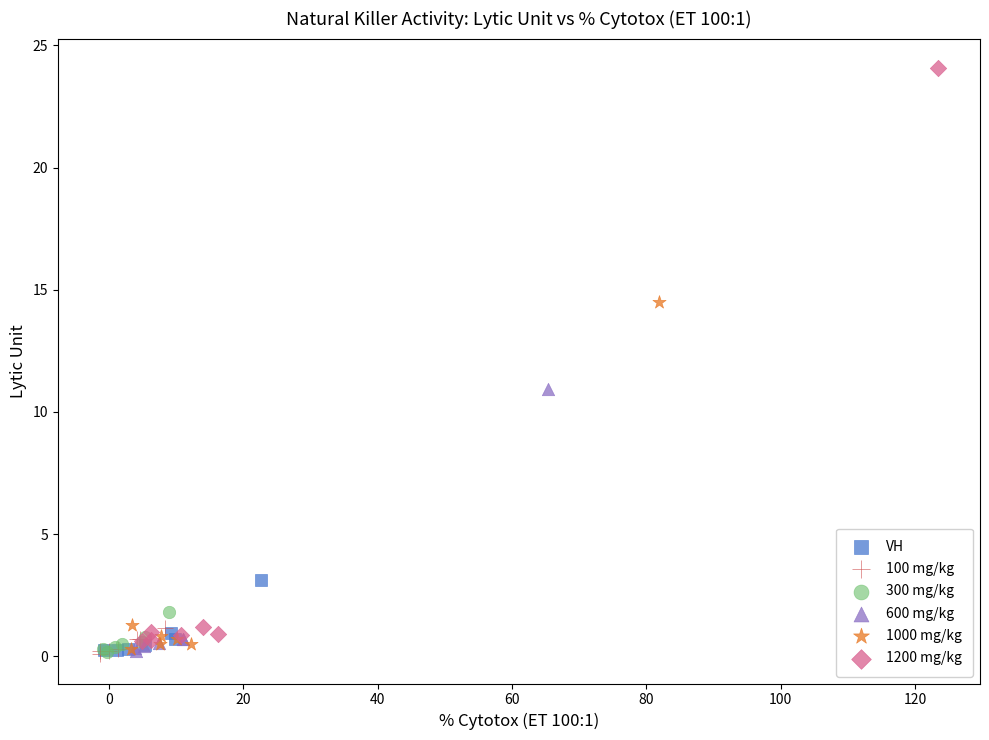

Which series has the largest Y range (max minus min)?

1200 mg/kg